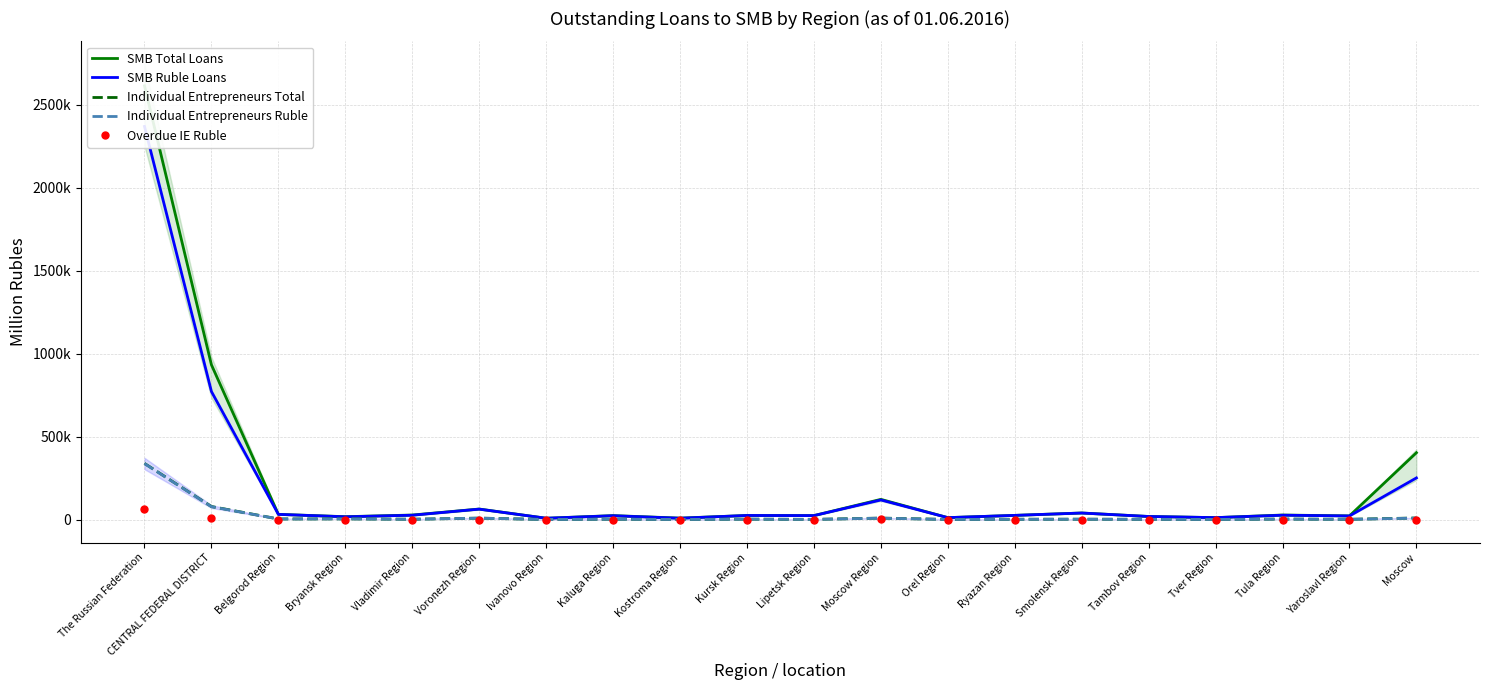

Between Tula Region and Vladimir Region, which is larger?

Tula Region